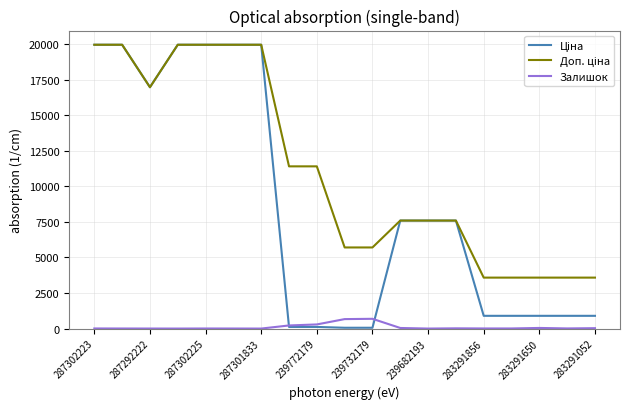

What is the maximum value shown in the chart?

19964.2